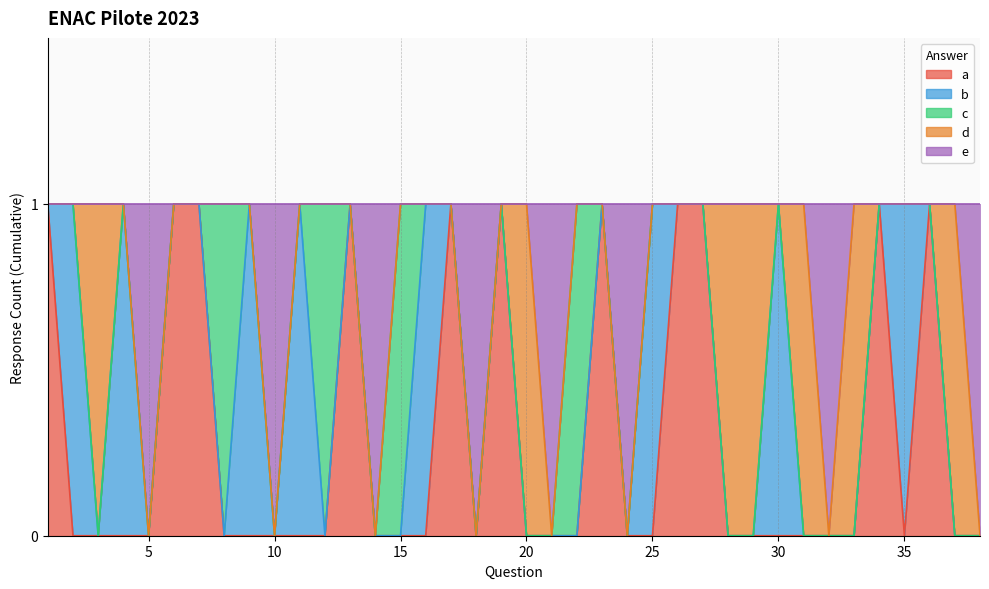

Where do d and b first cross each other?

2 and 3